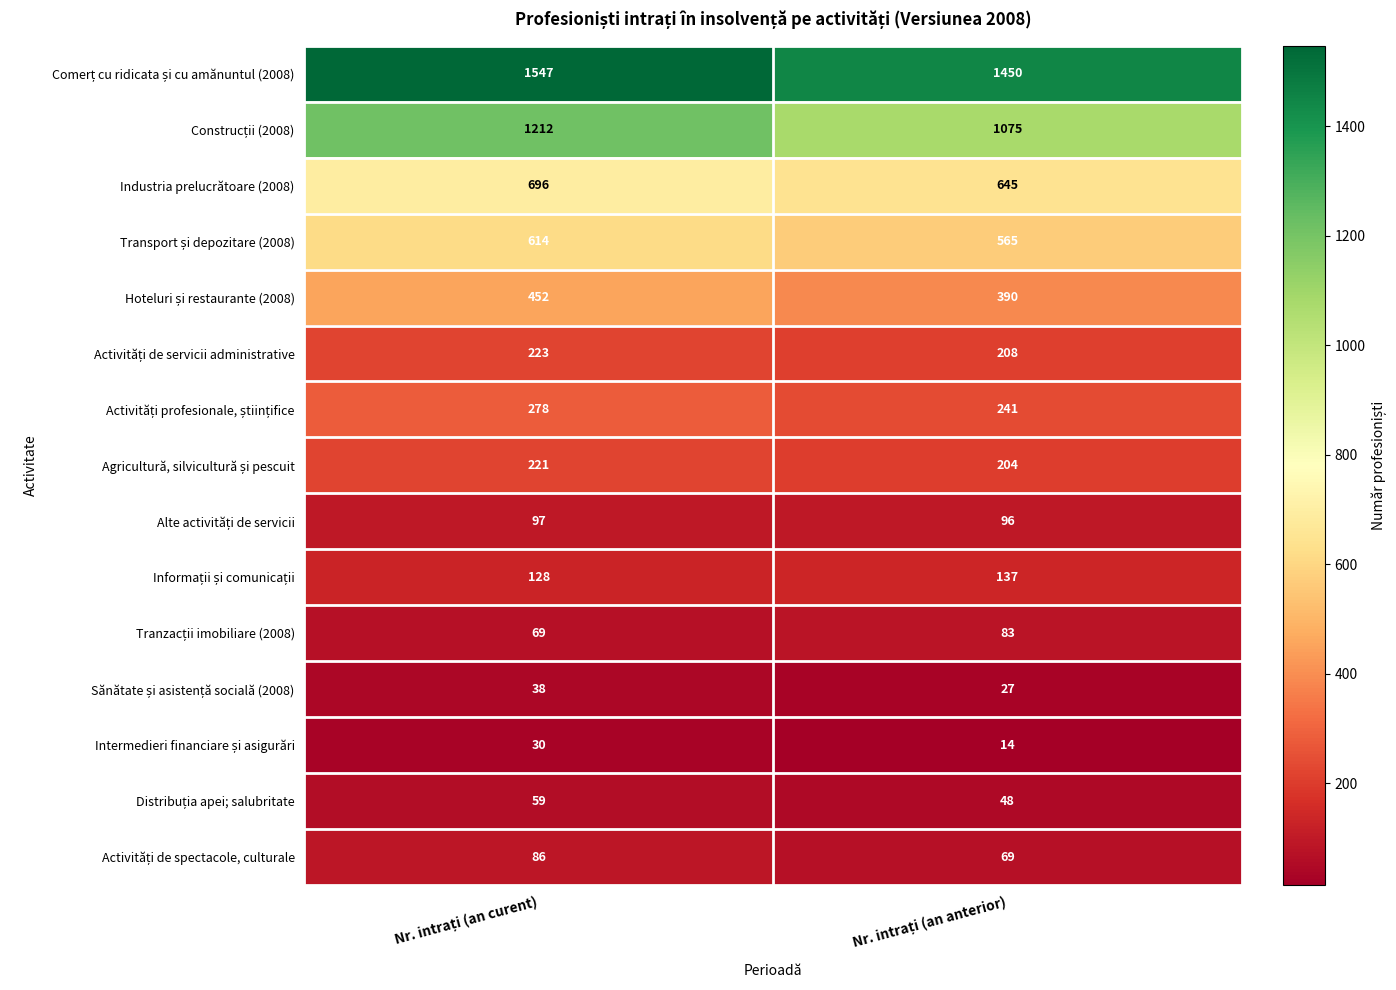

What is the difference between the maximum and minimum values in the Industria prelucrătoare (2008) series?

51